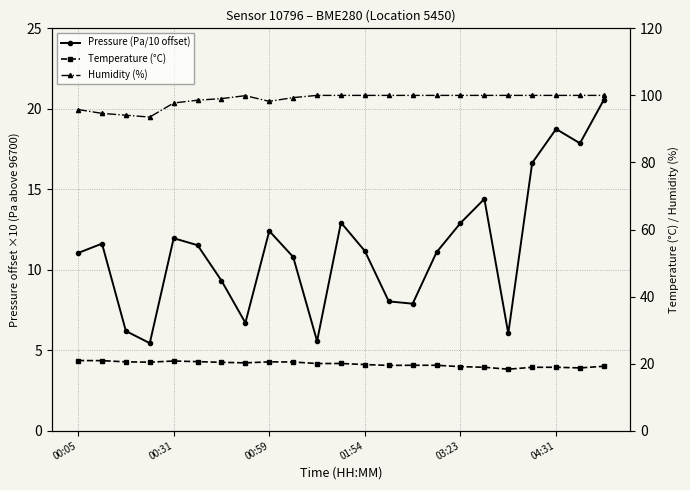

The value of Pressure (Pa/10 offset) at 00:31 is 2.5. True or false?

False